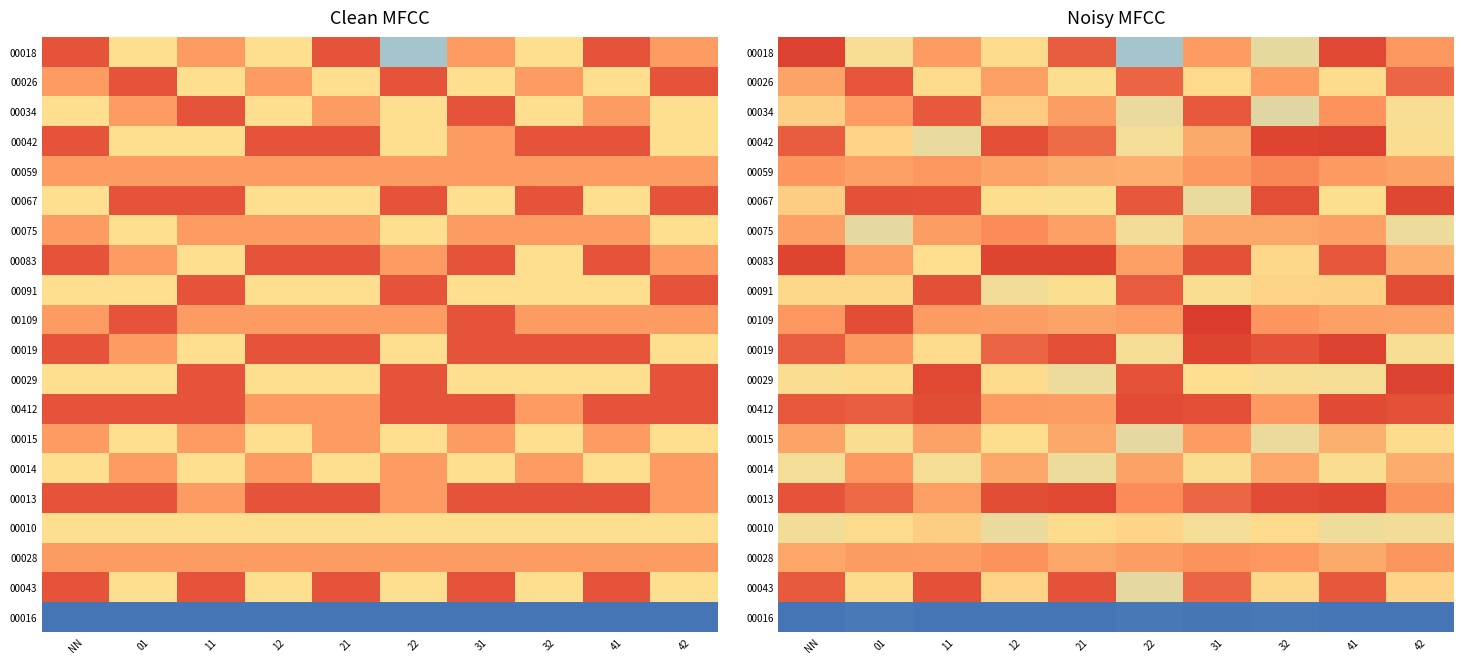

How many distinct data groups are displayed?

20